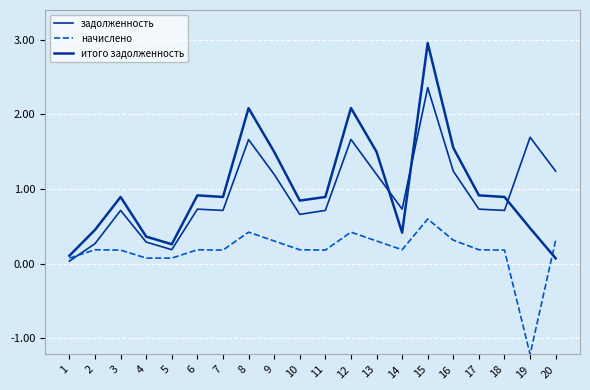

How many intersections are there between итого задолженность and задолженность?

3